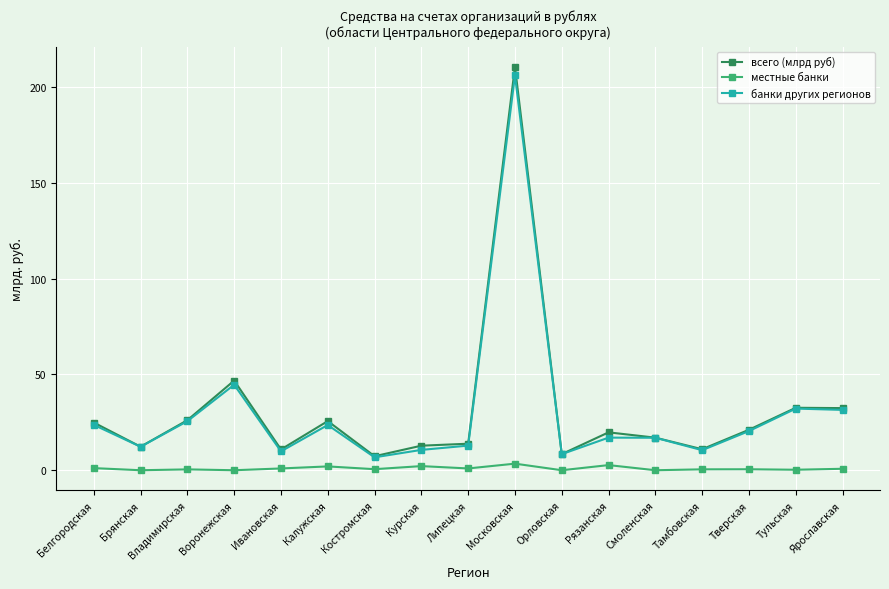

Is it true that местные банки equals 0.0 at Смоленская?

True